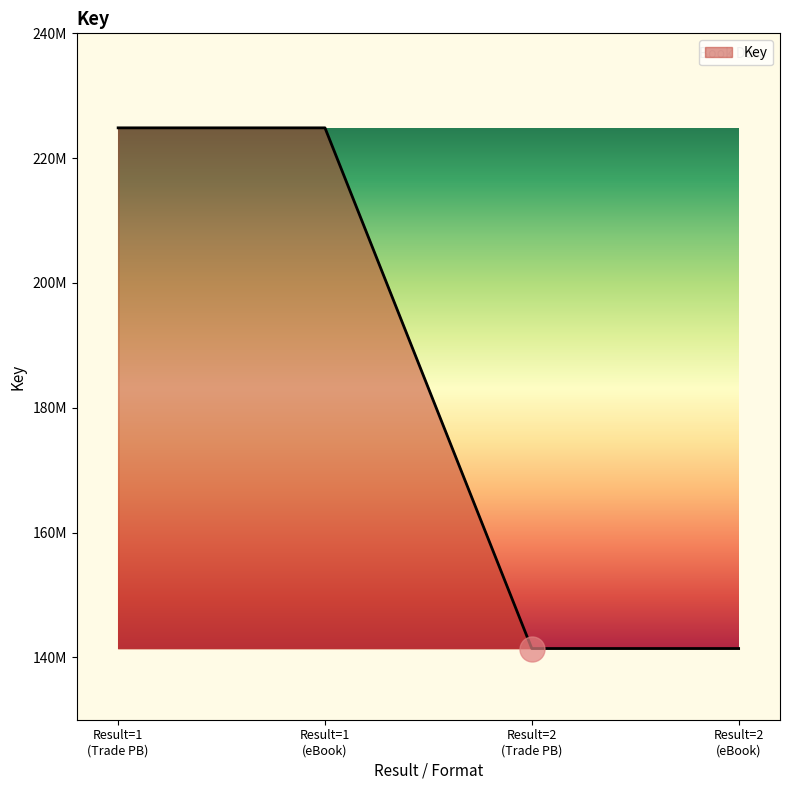

What is the sum of all values?

732530236